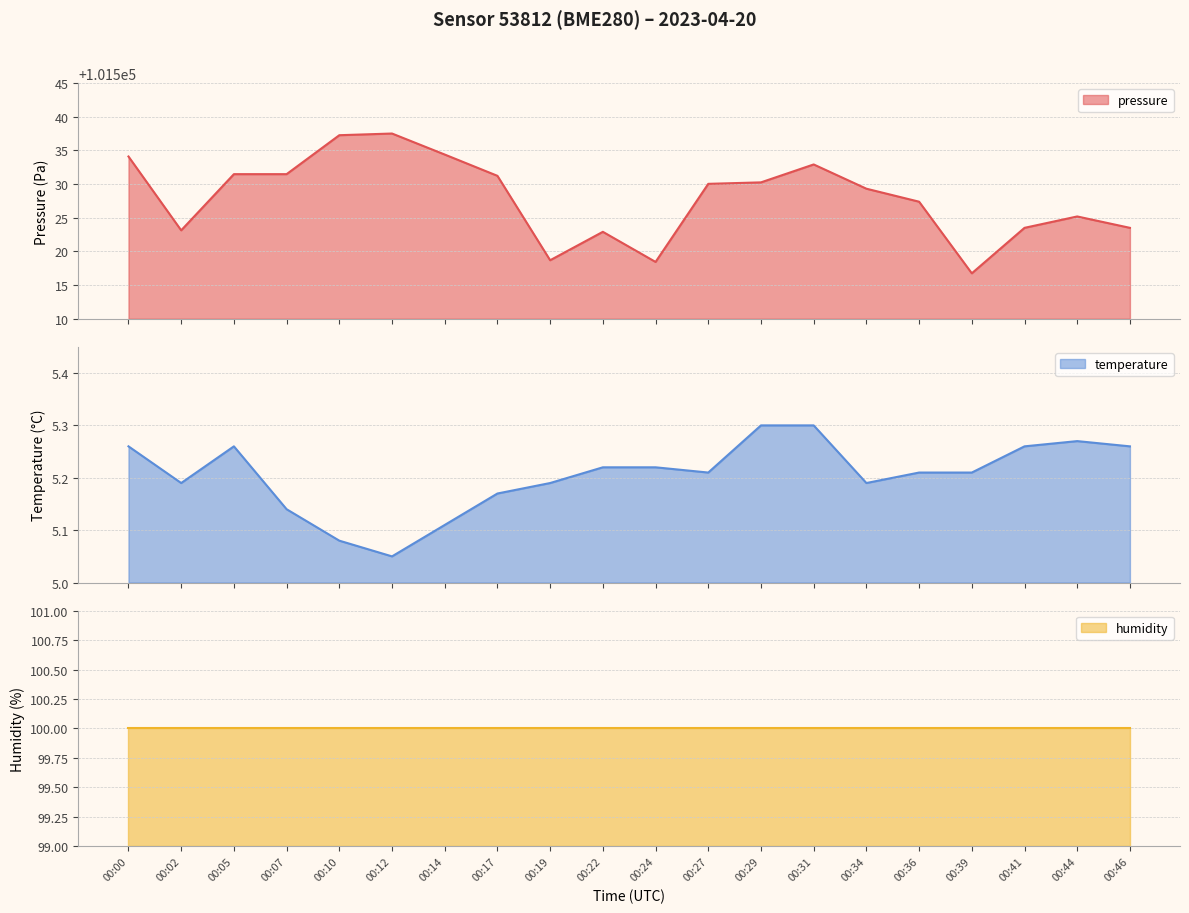

Where is the first local minimum for pressure?

00:02